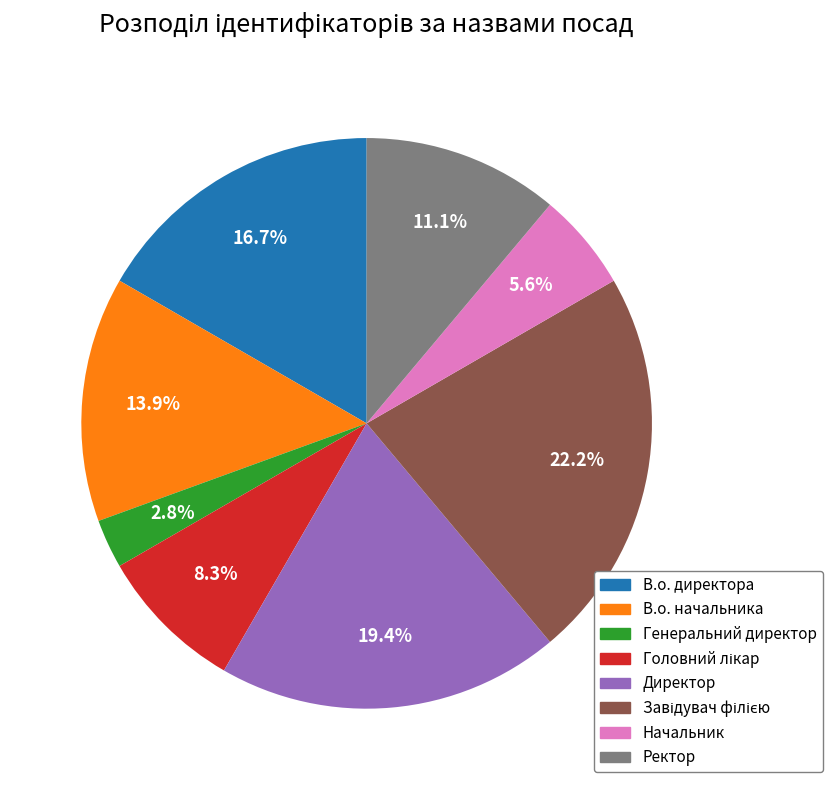

Which category has the smallest portion of the pie?

Генеральний директор